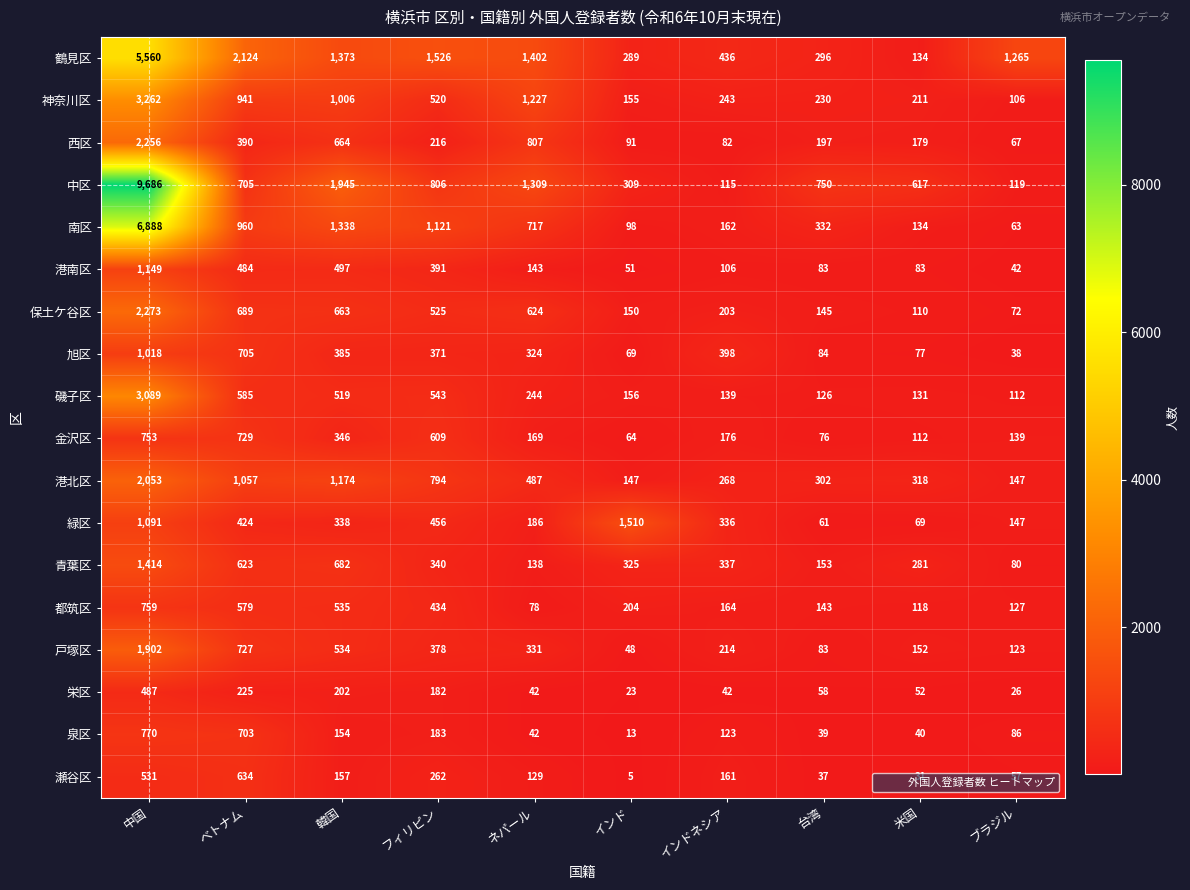

What is the approximate value of 神奈川区 at 韓国, to the nearest 10?

1010